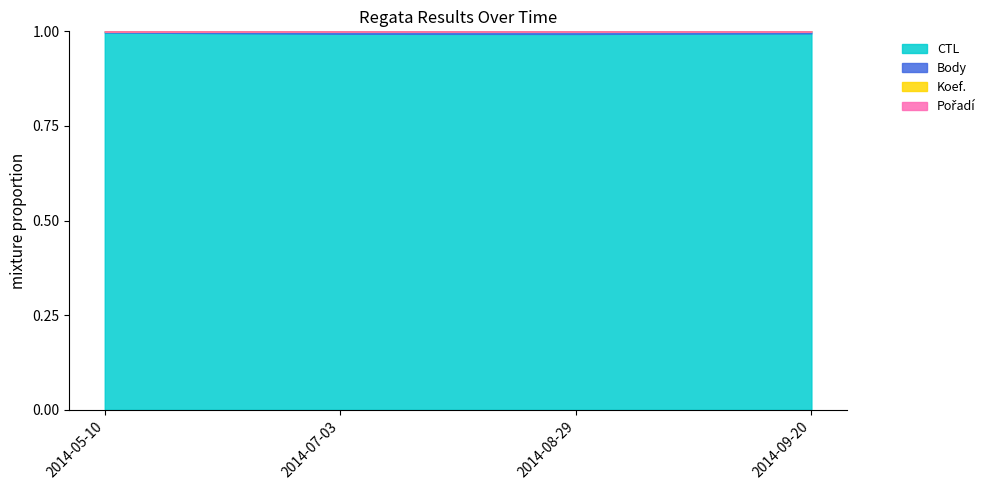

Where is Body nearest to the value 0?

2014-08-29